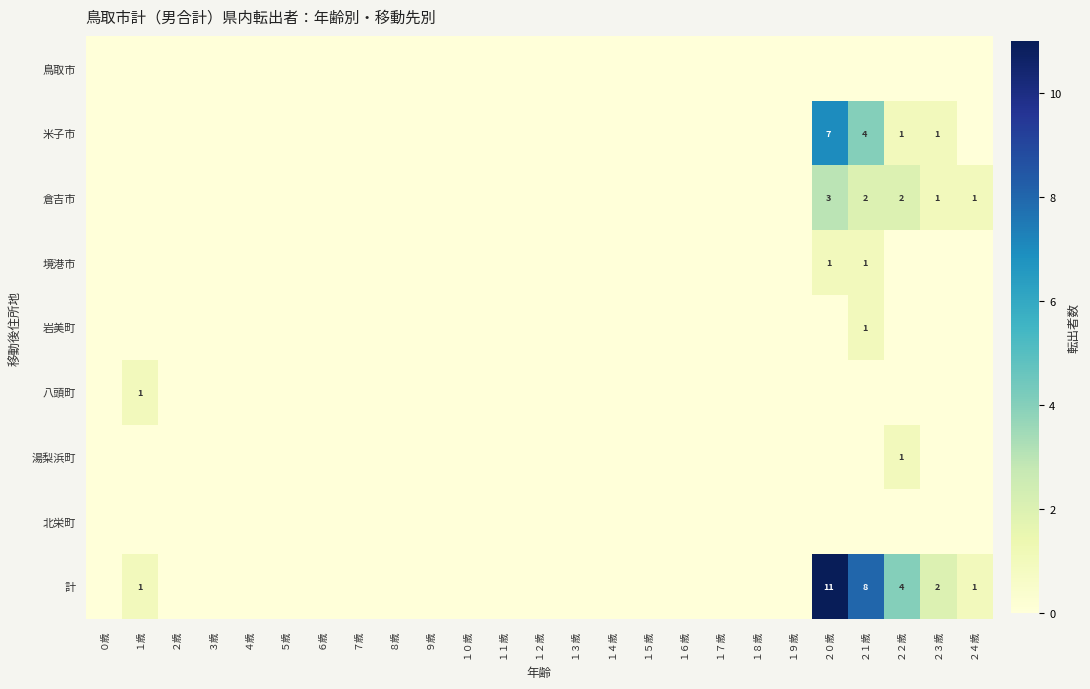

The value of 倉吉市 at ２０歳 is 4. True or false?

False